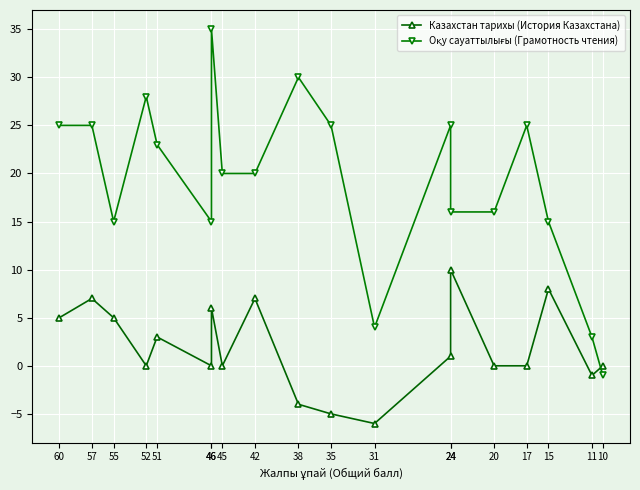

True or false: Казахстан тарихы (История Казахстана) and Оқу сауаттылығы (Грамотность чтения) cross at least once.

True